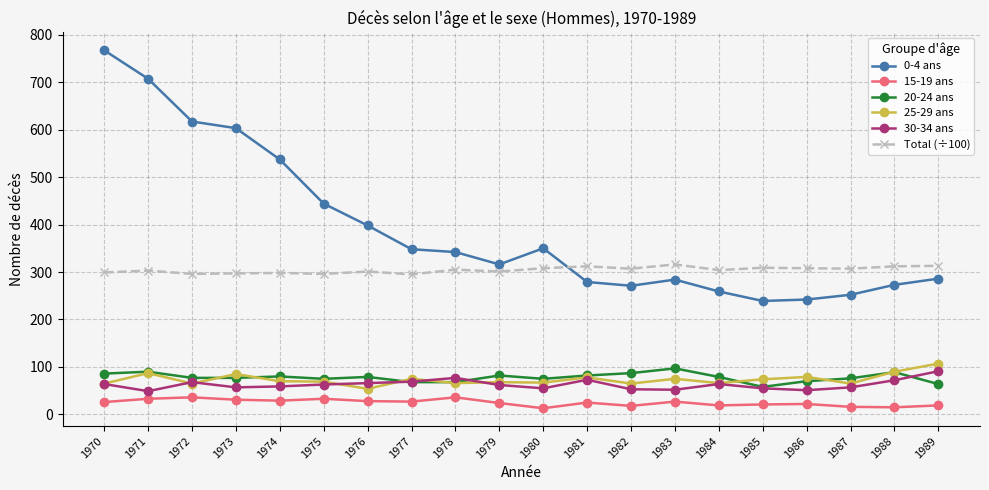

Which series has the widest spread of values?

0-4 ans